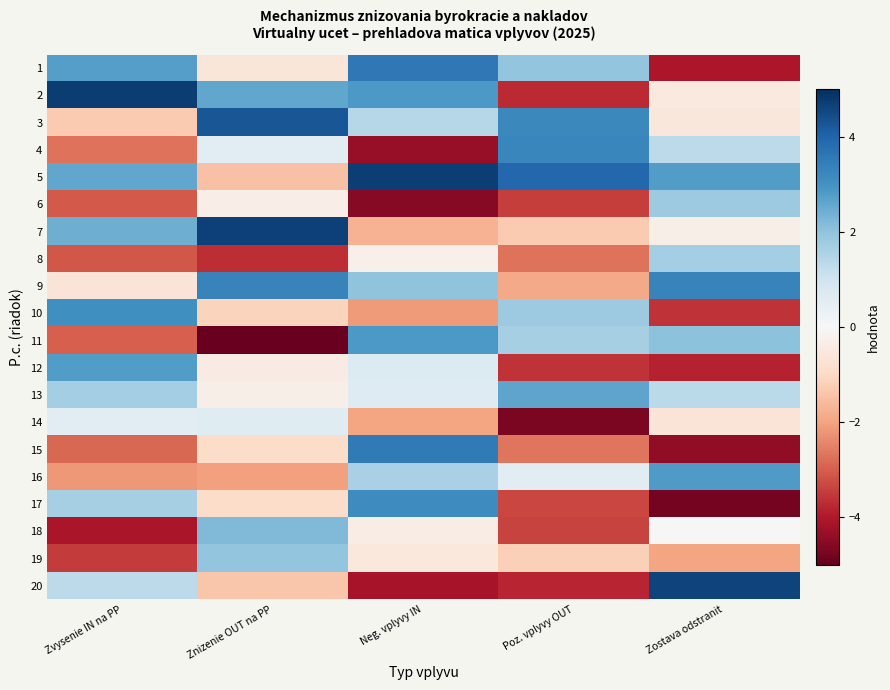

What is the greatest value displayed?

4.8